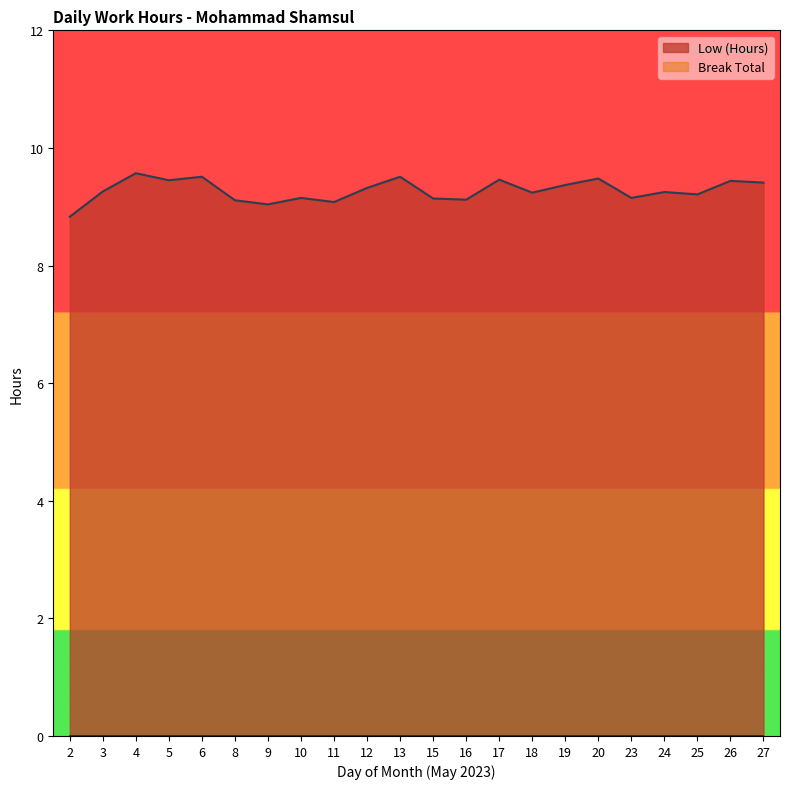

Rank the categories by value from lowest to highest.

2, 9, 11, 8, 16, 15, 10, 23, 25, 18, 24, 3, 12, 19, 27, 26, 5, 17, 20, 6, 13, 4